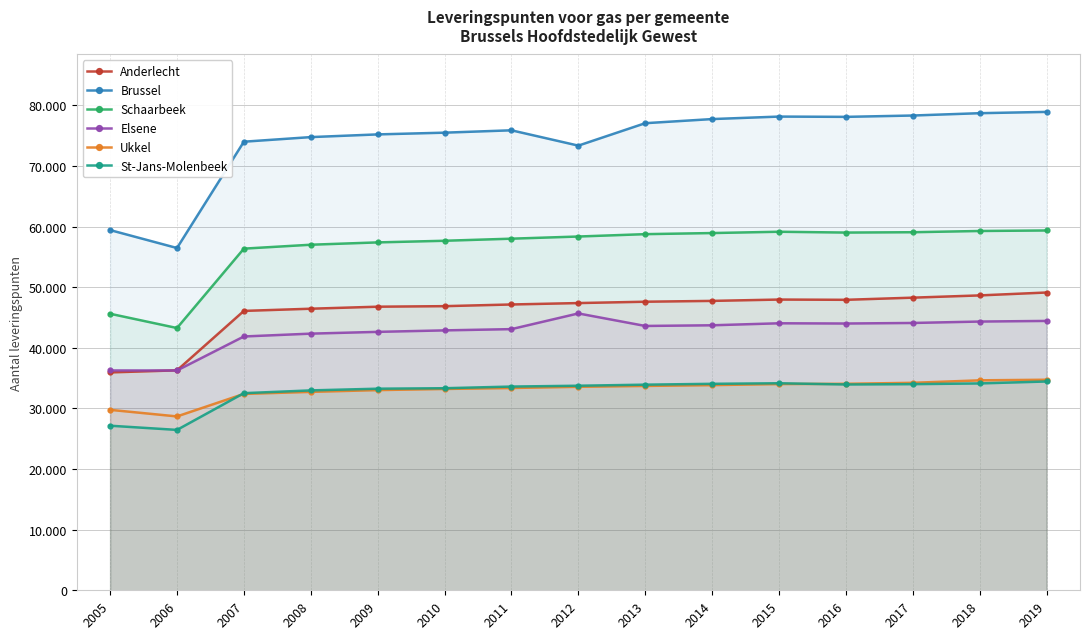

Which category has the highest value across all series?

2019